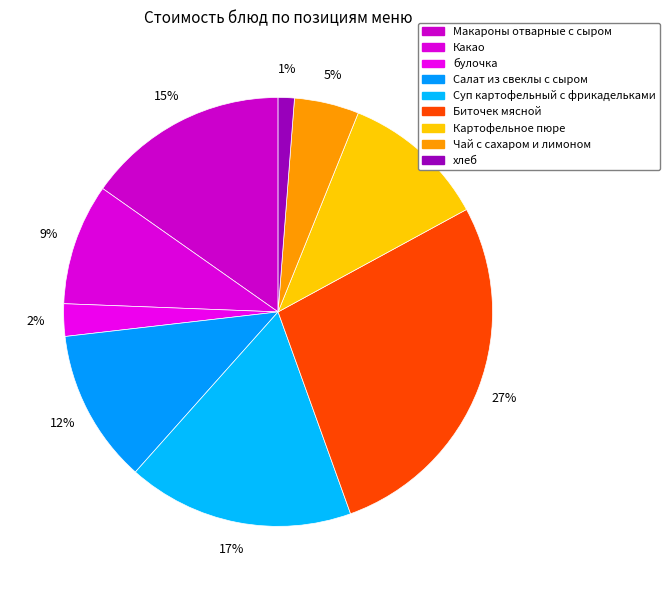

Which category has the biggest portion of the pie?

Биточек мясной